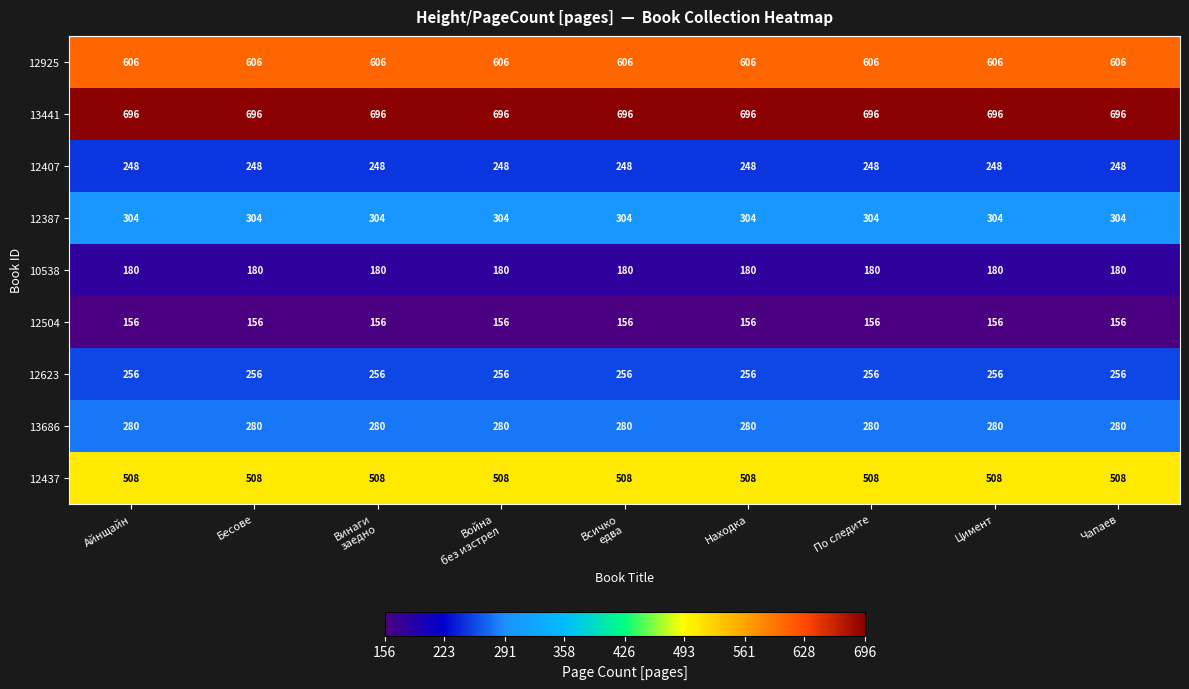

True or false: 12504 has a value of 156 at Чапаев.

True